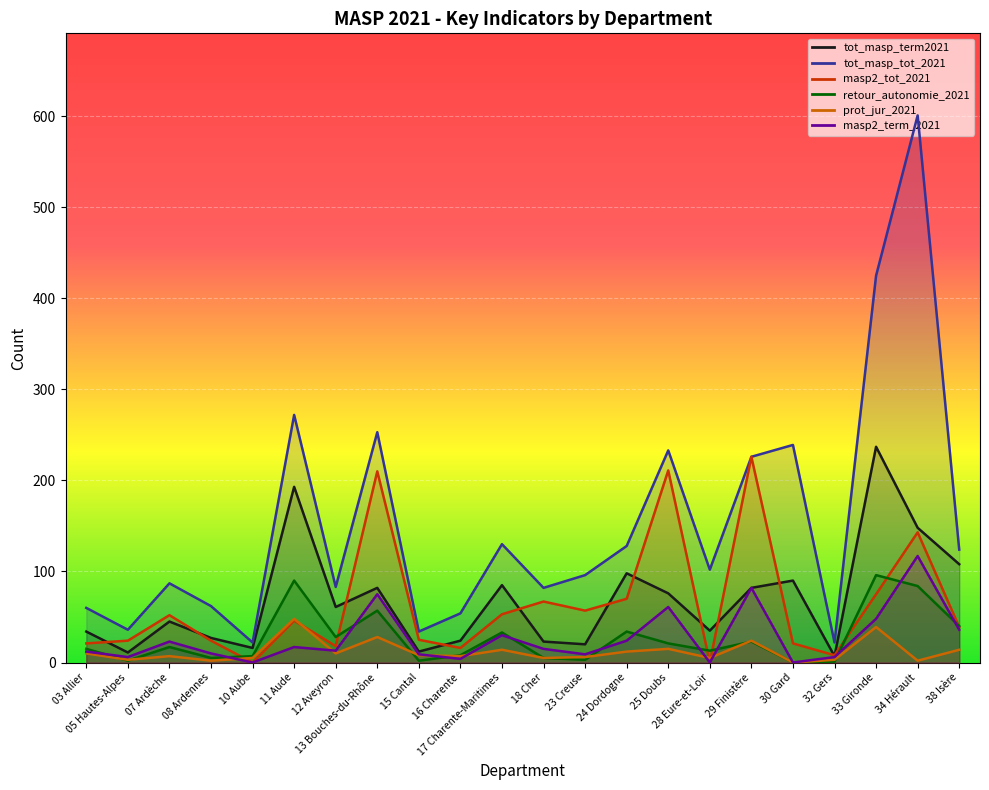

What is the difference between the second highest and minimum values in the prot_jur_2021 series?

39